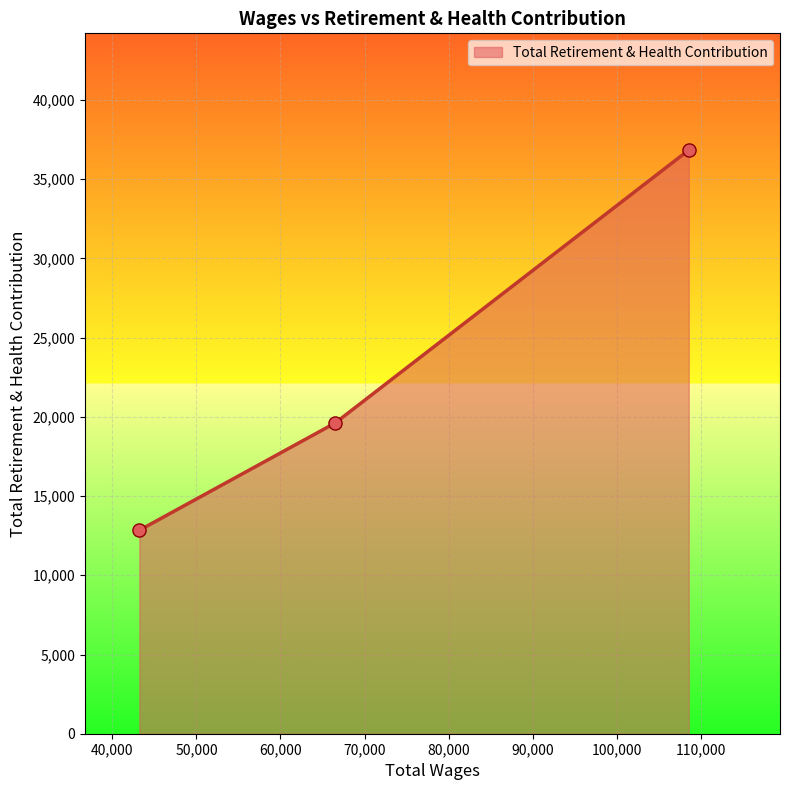

What is the sum of all values?

69295